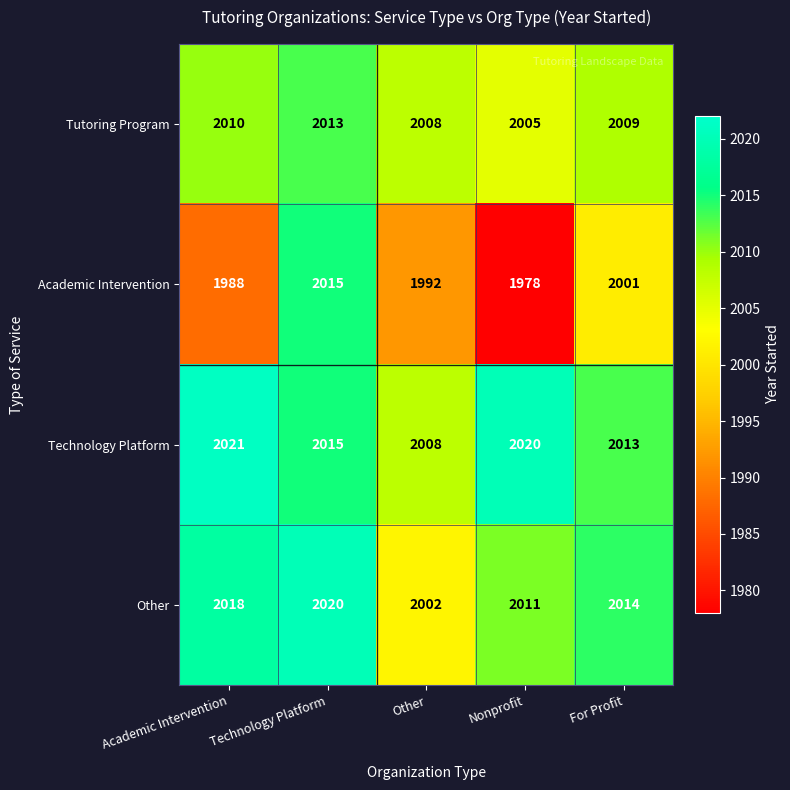

Count the number of data series in this chart.

4